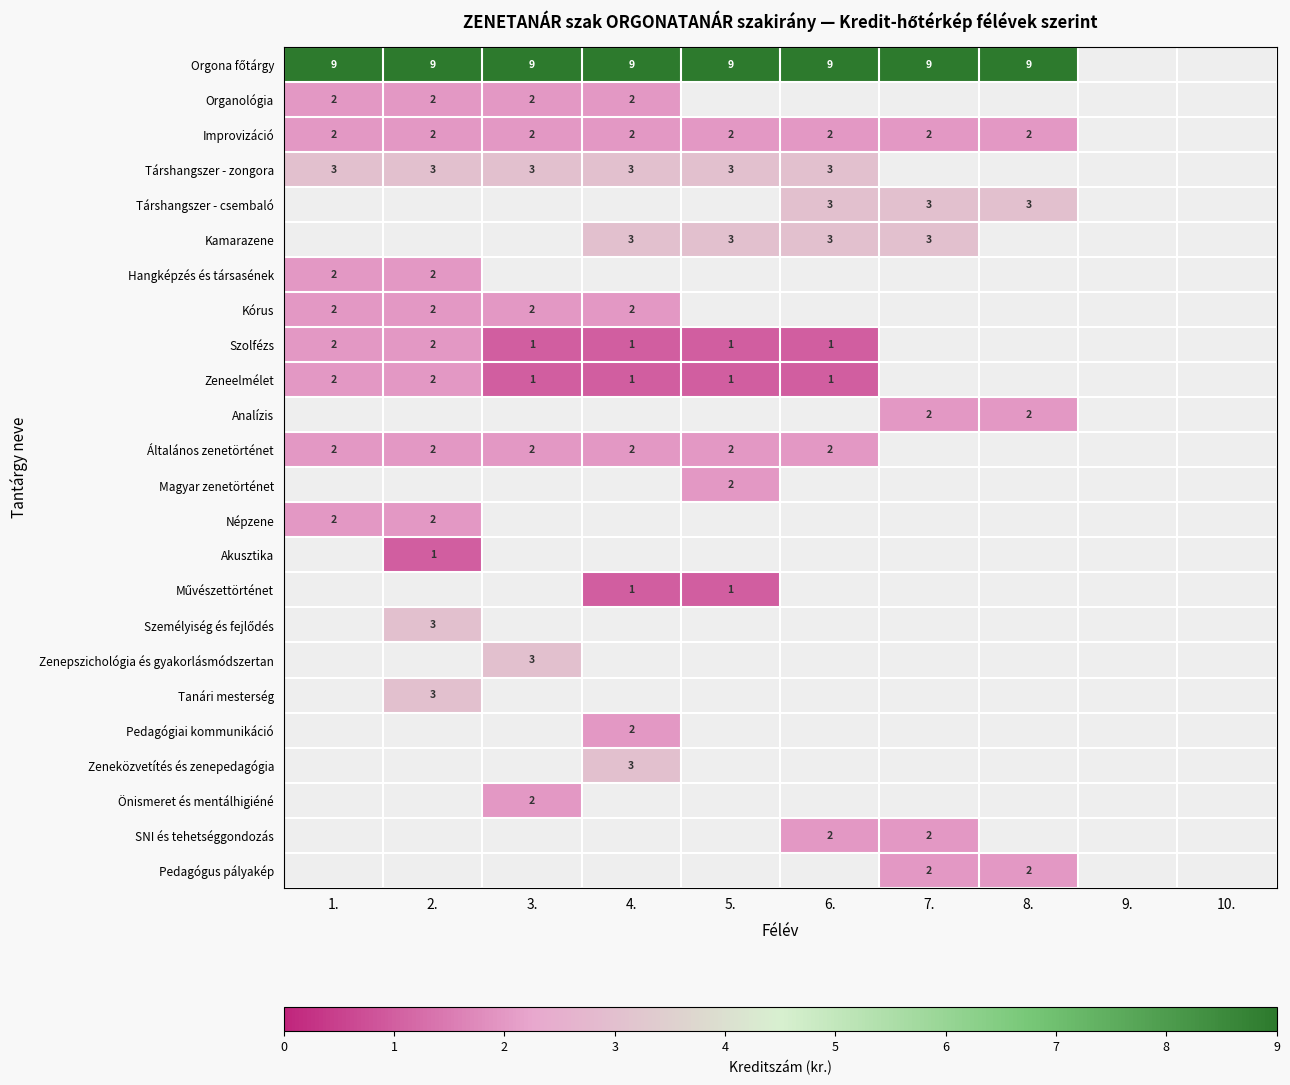

Is it true that Társhangszer - zongora equals 5 at 1.?

False